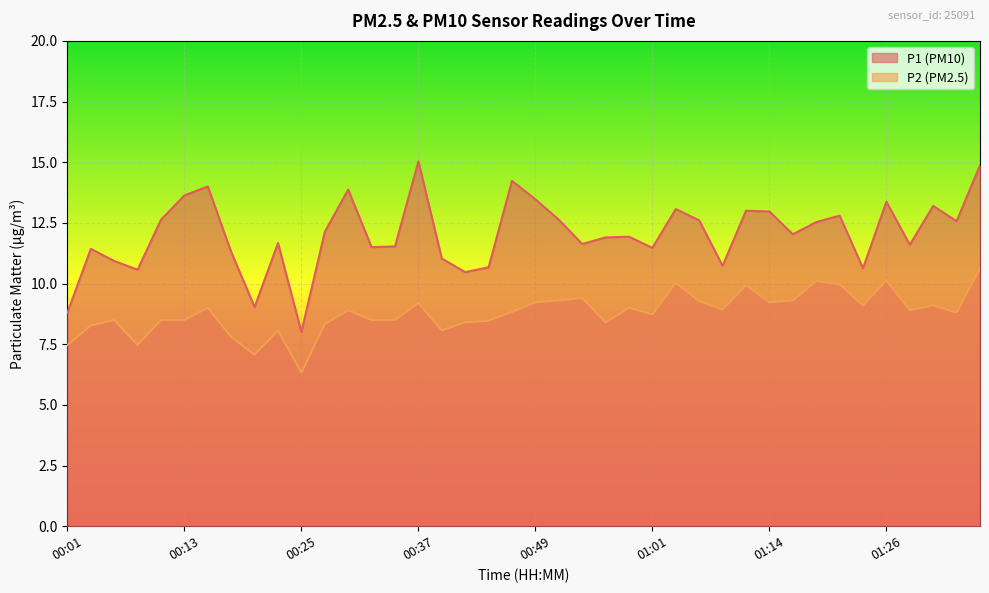

True or false: P2 and P1 cross at least once.

False